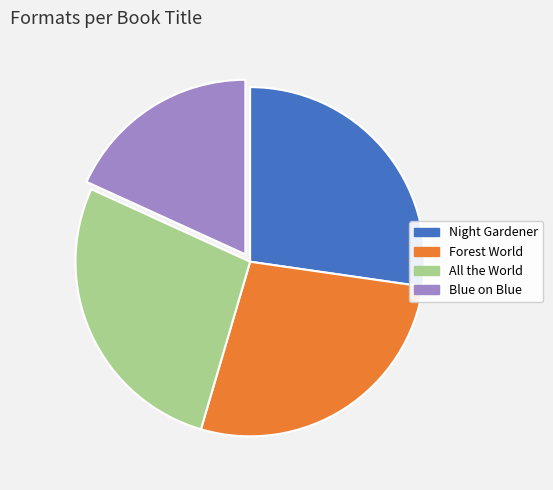

Combined, do All the World and Blue on Blue account for over 50%?

No